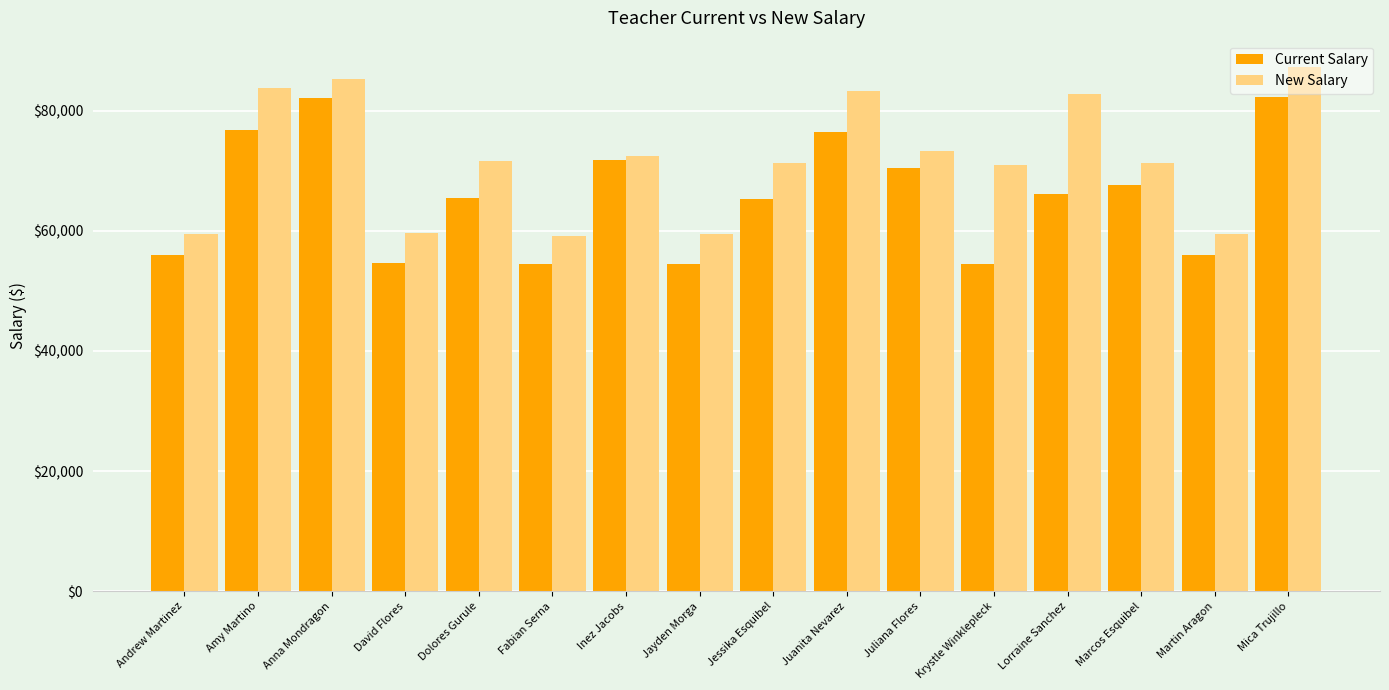

What is the difference between the highest and lowest values at Juanita Nevarez?

6975.5